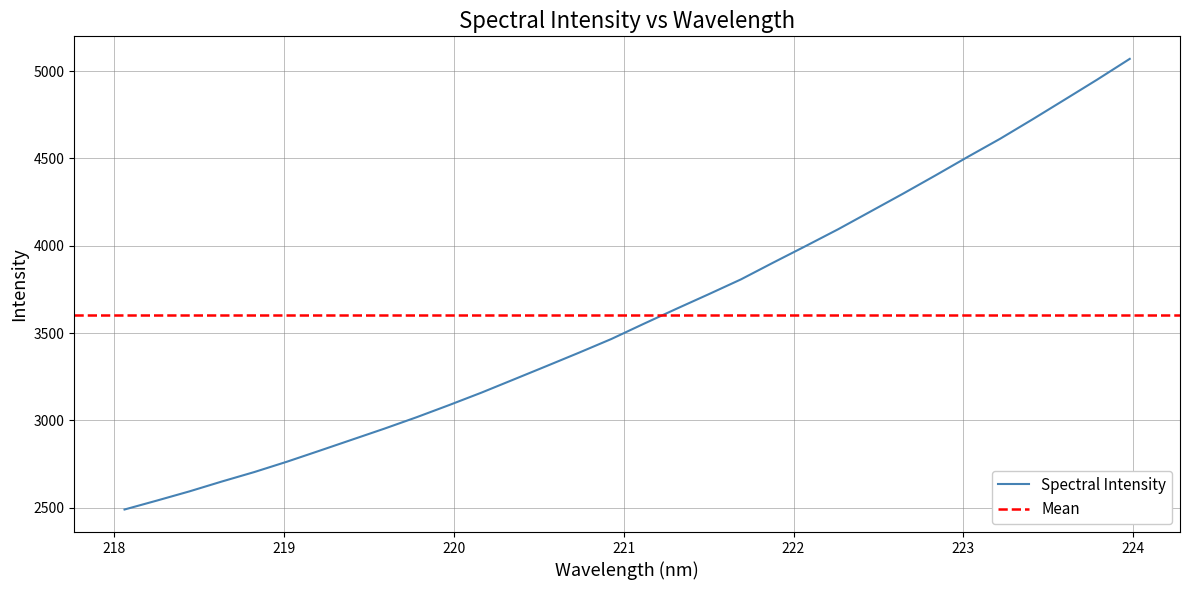

Reading left to right, list all the values displayed in this chart.

218.0596=2488.9	218.2508=2540.2	218.442=2592.8	218.6332=2649.4	218.8244=2703.6	219.0156=2762.5	219.2067=2825.1	219.3979=2888.4	219.589=2951.7	219.7801=3017.6	219.9712=3087.0	220.1623=3158.6	220.3533=3234.3	220.5444=3310.3	220.7354=3386.9	220.9264=3465.5	221.1174=3552.6	221.3083=3637.9	221.4993=3721.8	221.6902=3807.2	221.8812=3903.7	222.0721=3998.4	222.263=4094.5	222.4538=4196.2	222.6447=4298.1	222.8355=4402.5	223.0264=4509.0	223.2172=4613.0	223.408=4724.2	223.5987=4837.9	223.7895=4952.2	223.9802=5070.5